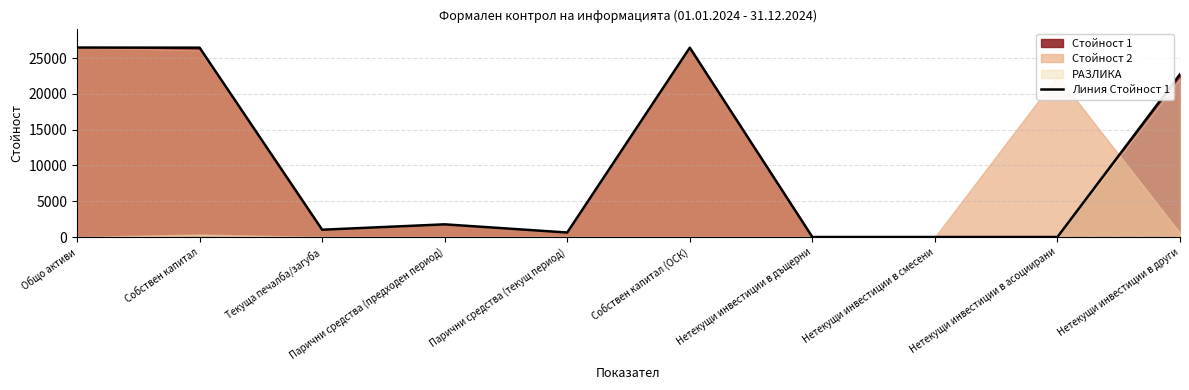

Reading right to left, list all the values displayed in this chart.

Нетекущи инвестиции в други=22757	Нетекущи инвестиции в асоциирани=0	Нетекущи инвестиции в смесени=0	Нетекущи инвестиции в дъщерни=0	Собствен капитал (ОСК)=26471	Парични средства (текущ период)=629	Парични средства (предходен период)=1771	Текуща печалба/загуба=1018	Собствен капитал=26471	Общо активи=26489